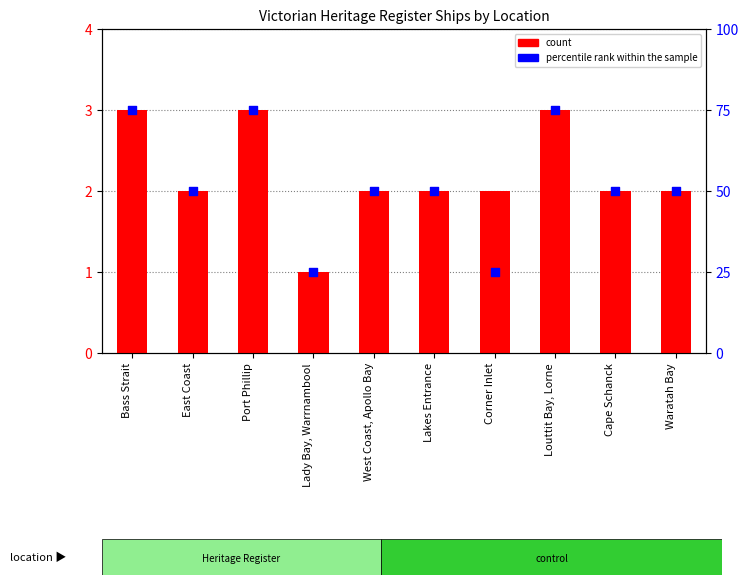

Which series contains the lowest Y value?

count